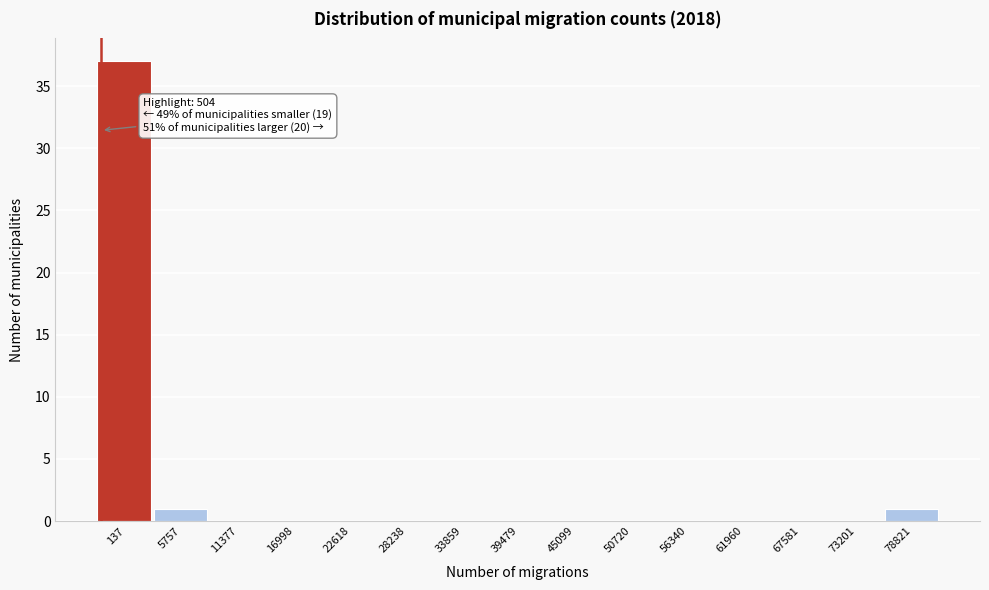

Reading right to left, extract all data points from this chart.

78821=1	73201=0	67581=0	61960=0	56340=0	50720=0	45099=0	39479=0	33859=0	28238=0	22618=0	16998=0	11377=0	5757=1	137=37